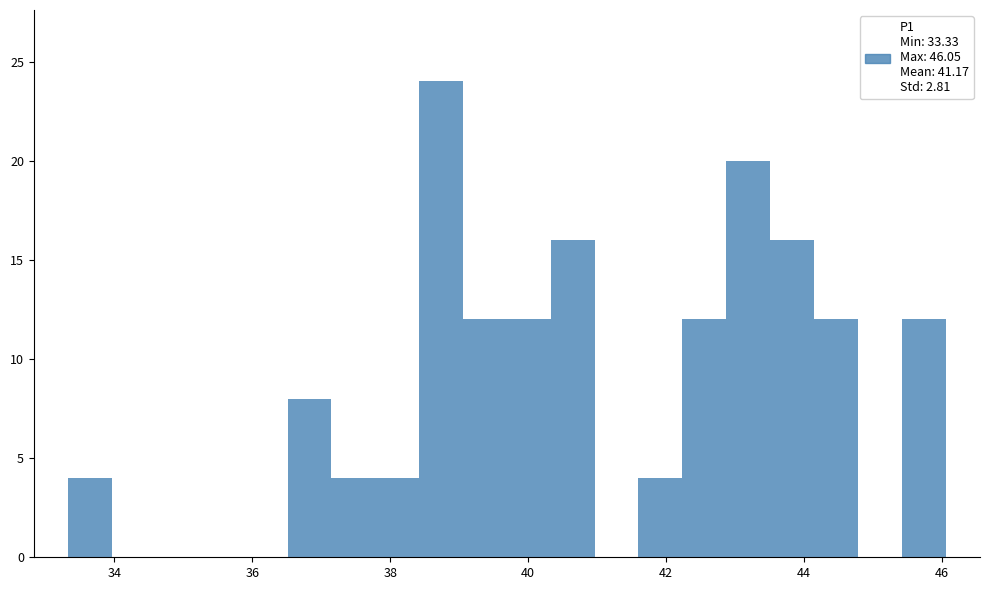

Around what value on the x-axis is the tallest bar? Give the approximate position of its centre, as read against the axis.

38.8